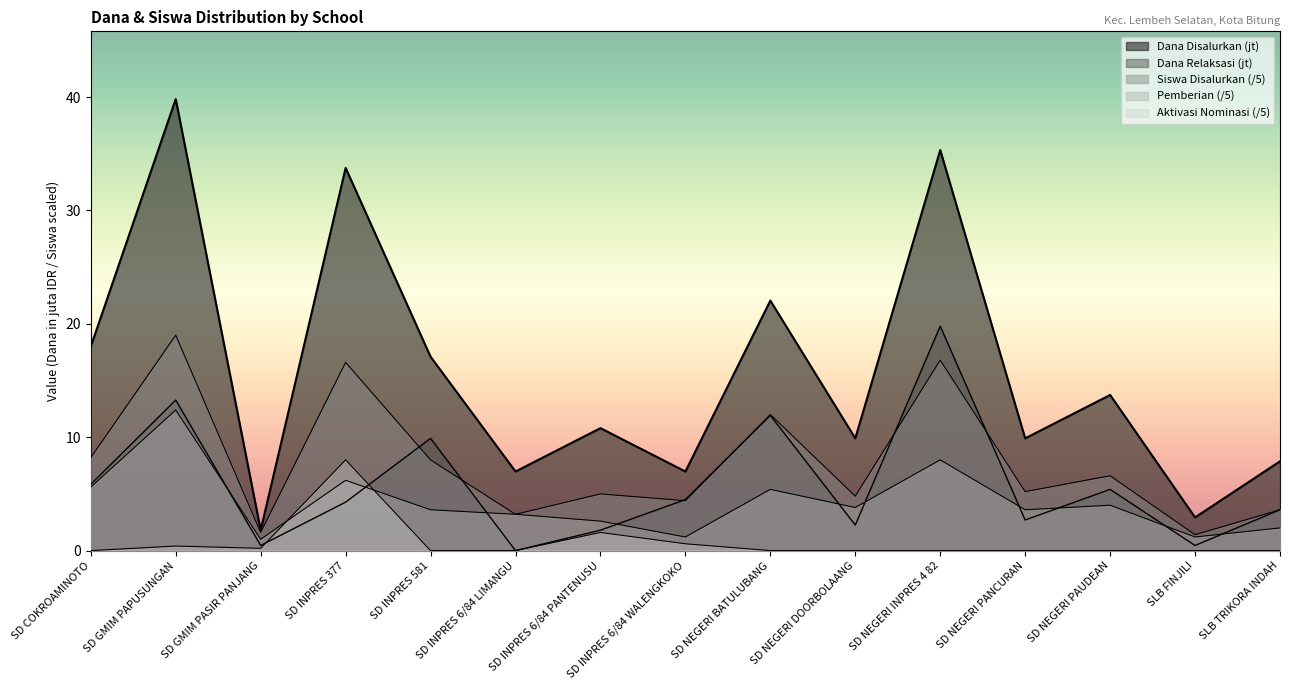

Does the chart display data point markers on the line(s)?

No